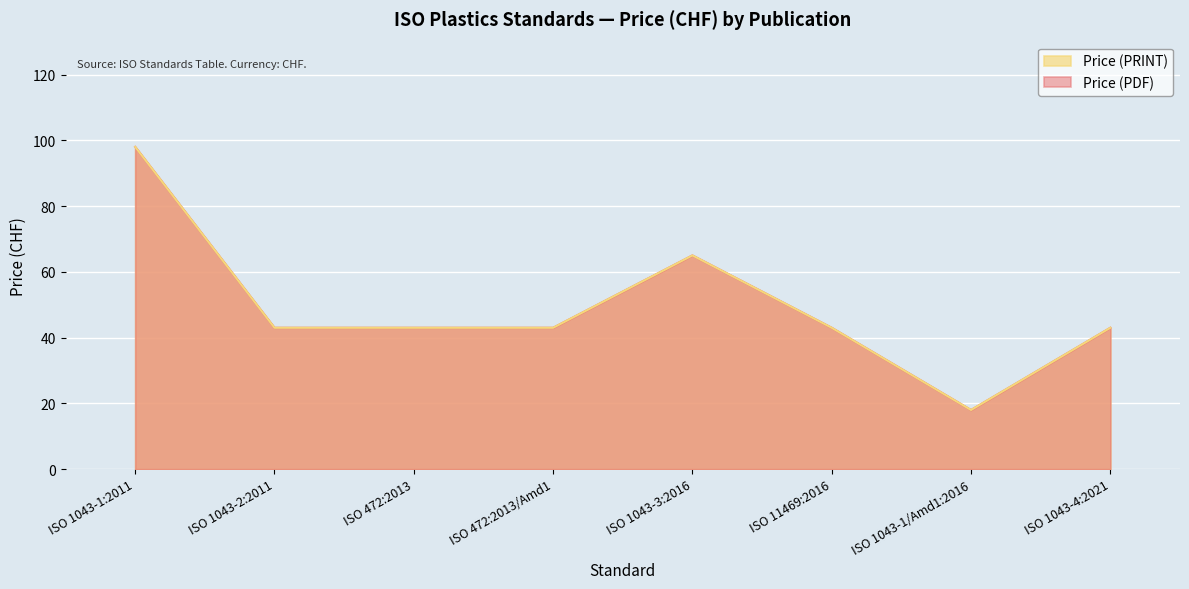

The Price (PRINT) series shows 67 at ISO 1043-2:2011. True or false?

False